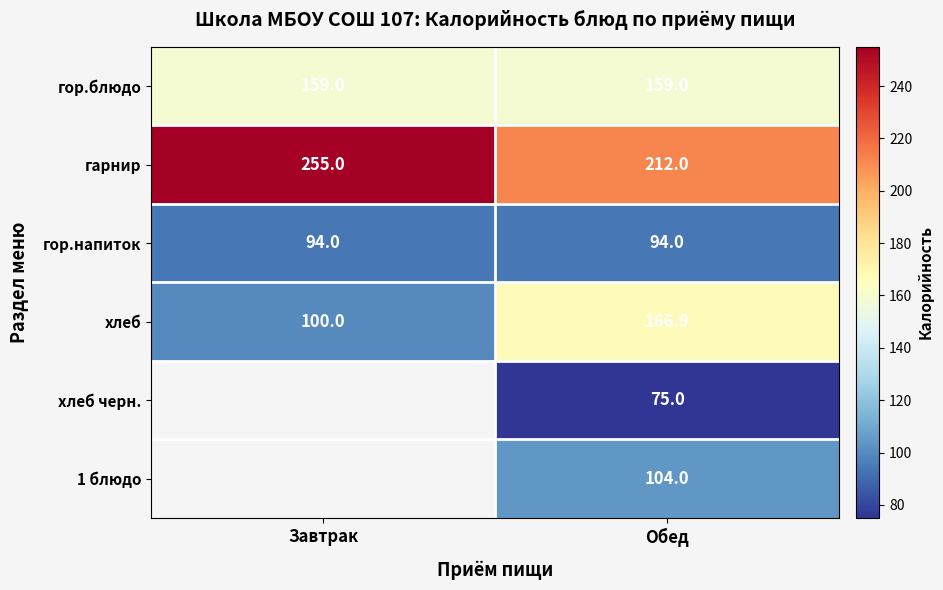

Read the хлеб value at Обед.

166.9